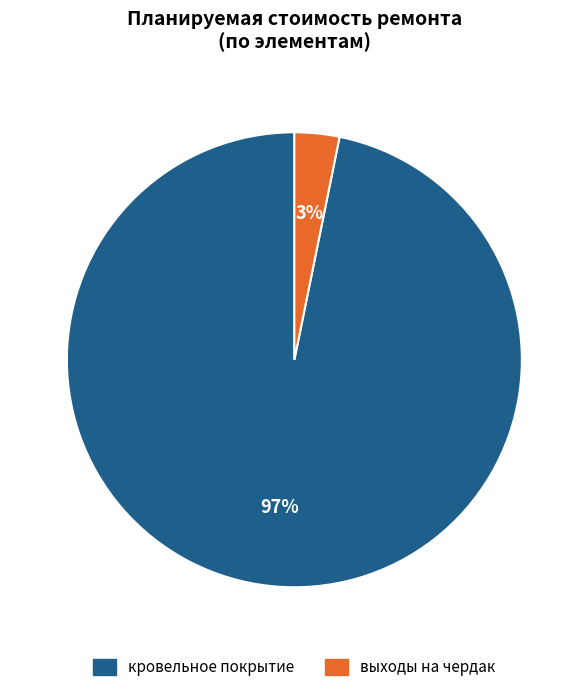

Does кровельное покрытие account for over 50% of the chart?

Yes